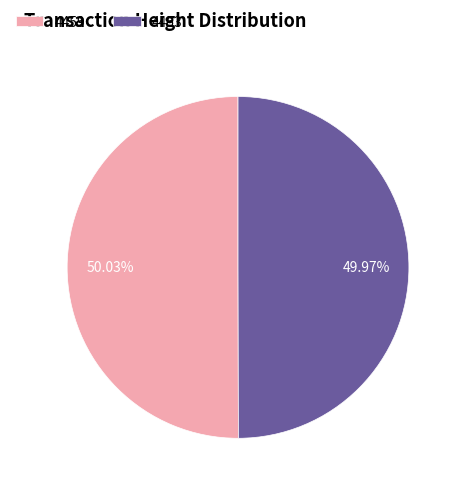

How much of the chart is everything except 4453?

50.0%